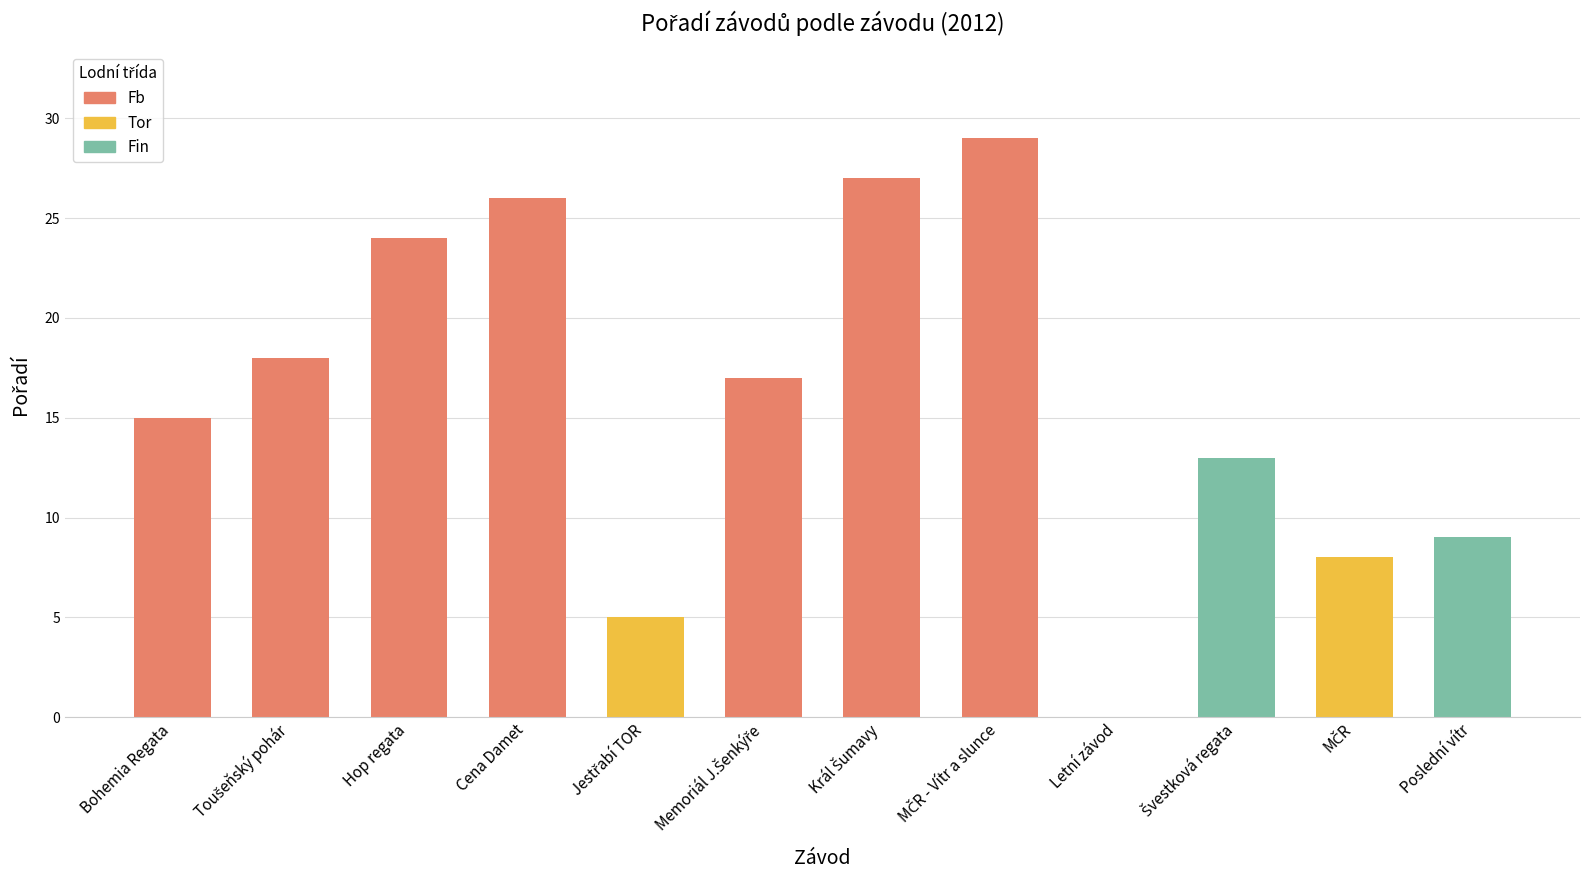

What is the sum of the values at Bohemia Regata and Hop regata?

39